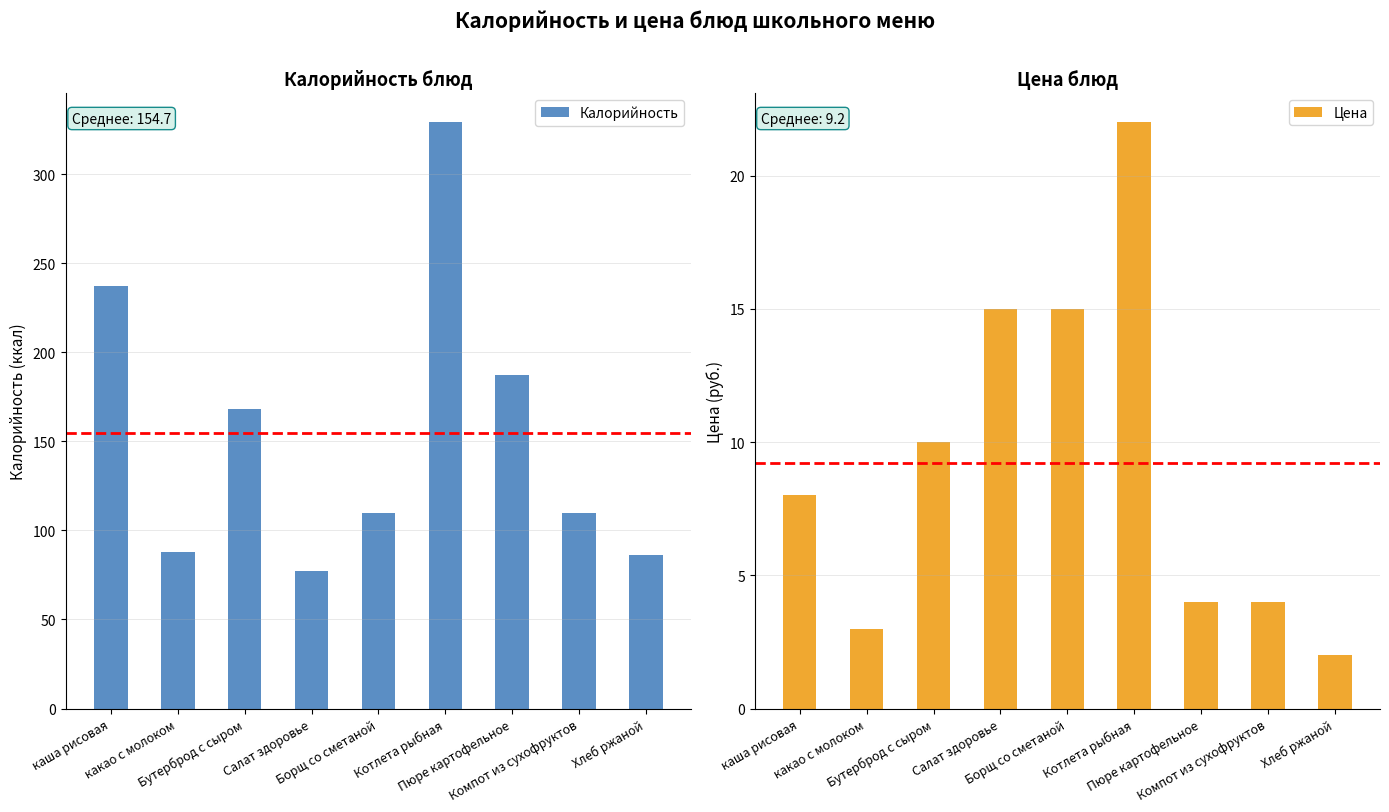

How many bars are there in each group?

2